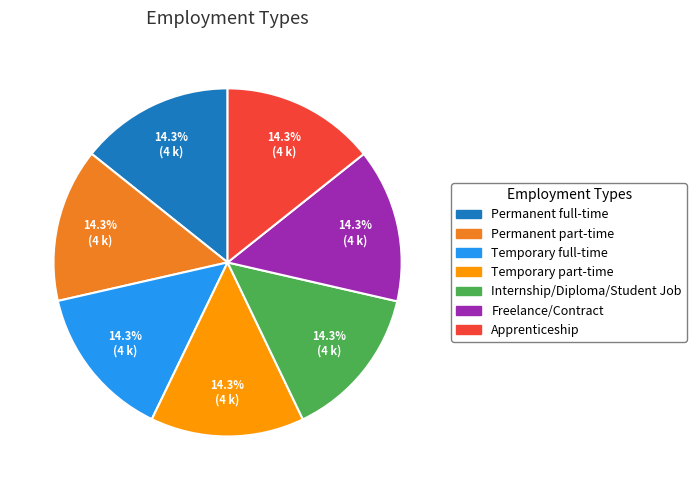

Is there any slice that represents more than half of the pie?

No